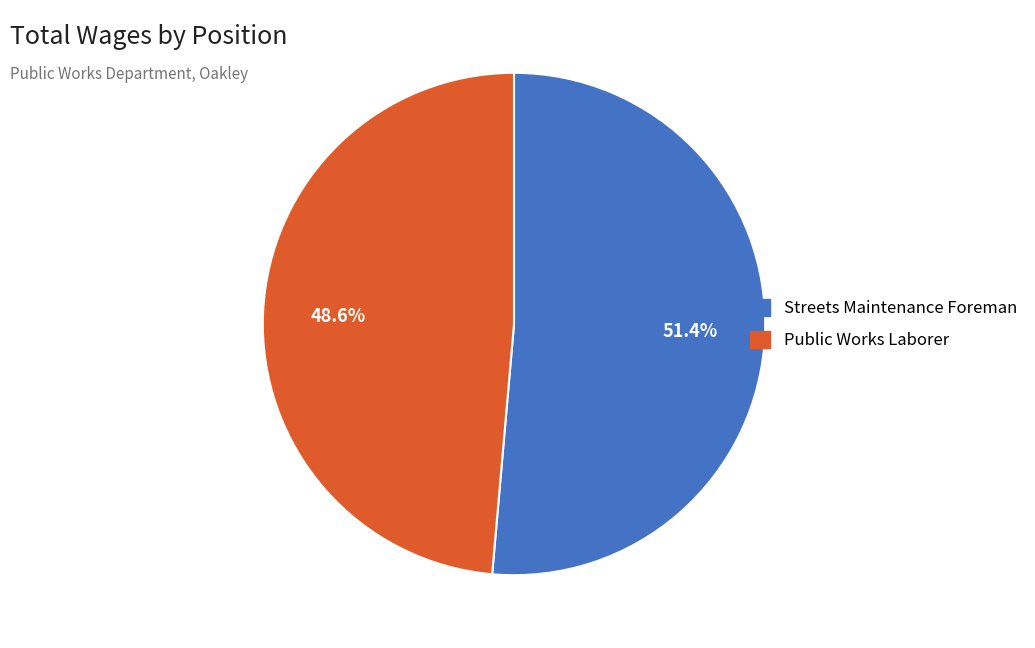

True or false: Streets Maintenance Foreman accounts for 51% of the total.

True